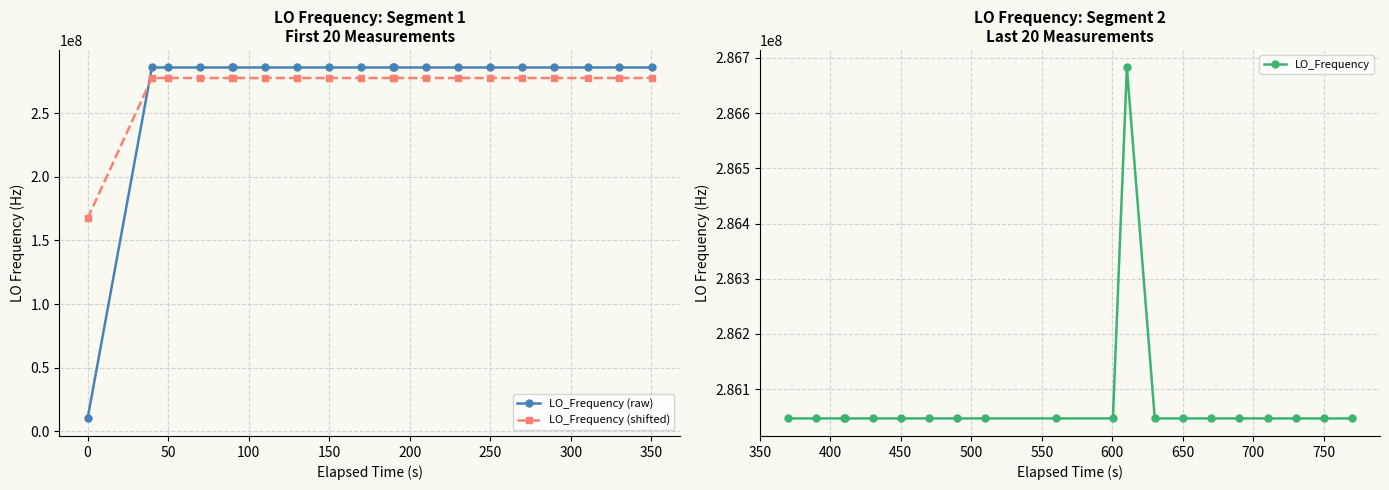

Which series ends up on top after the final intersection of LO_Frequency (shifted) and LO_Frequency (raw)?

LO_Frequency (raw)